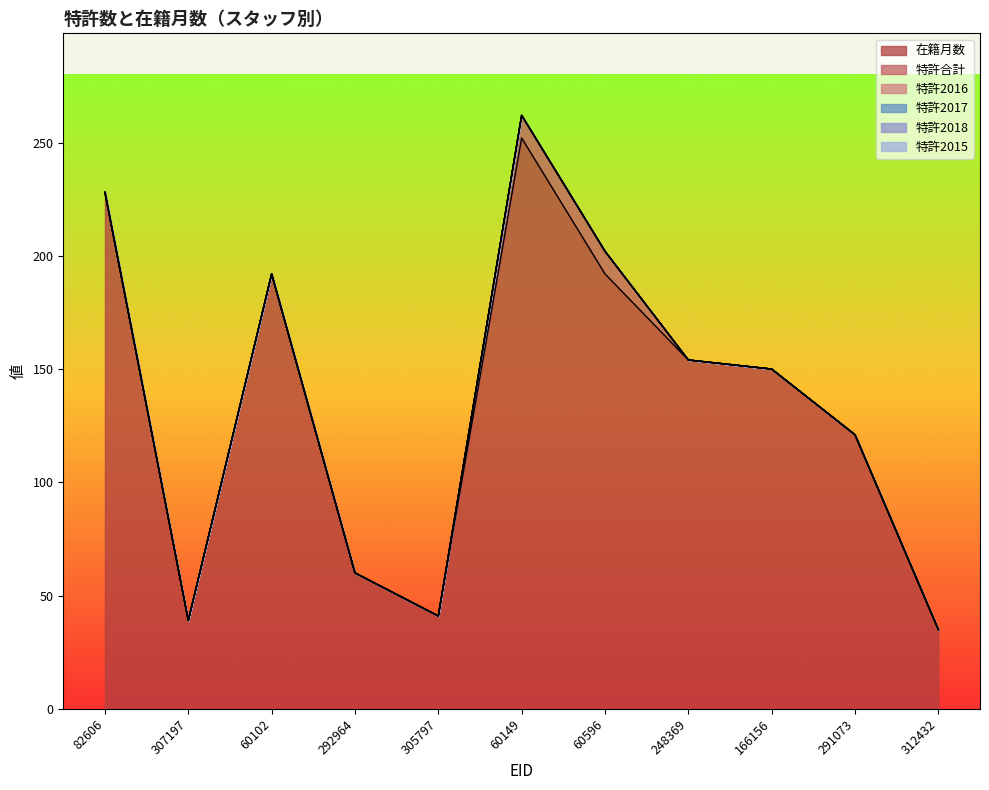

How many data points does each series have?

11